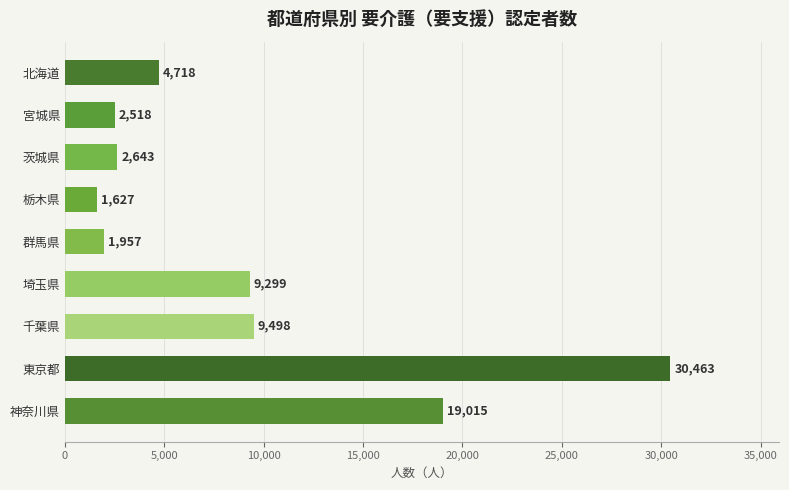

At which category does the chart reach its peak across all series?

東京都